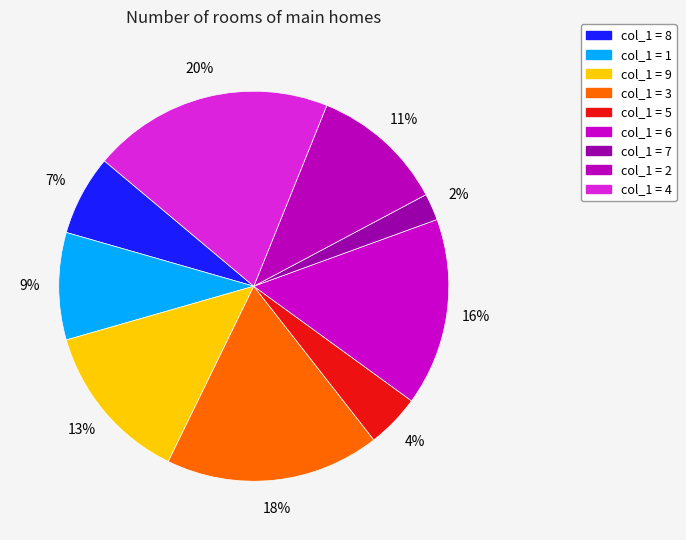

Count the number of slices in the pie.

9